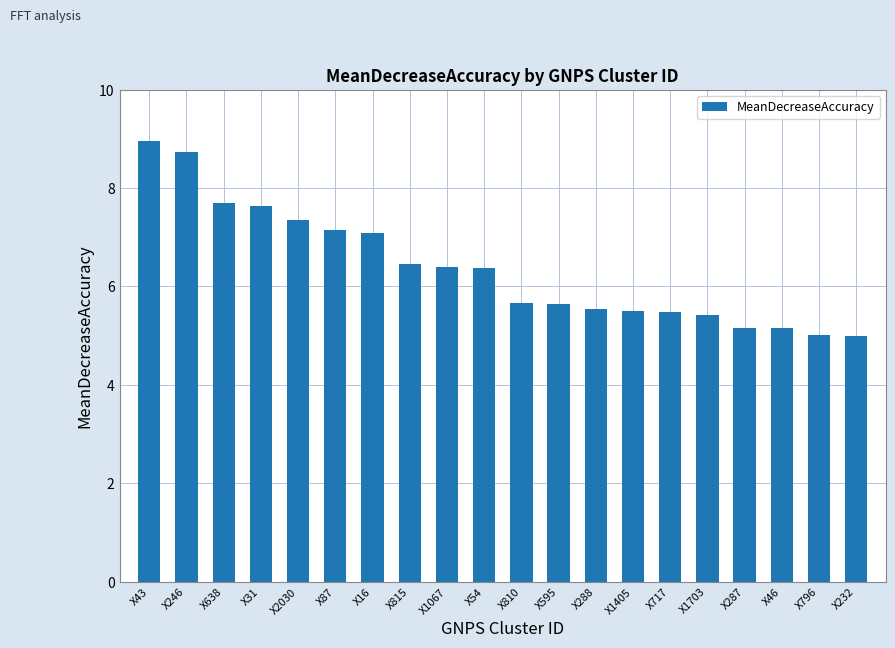

What is the value of the 7th bar from the left?

7.1